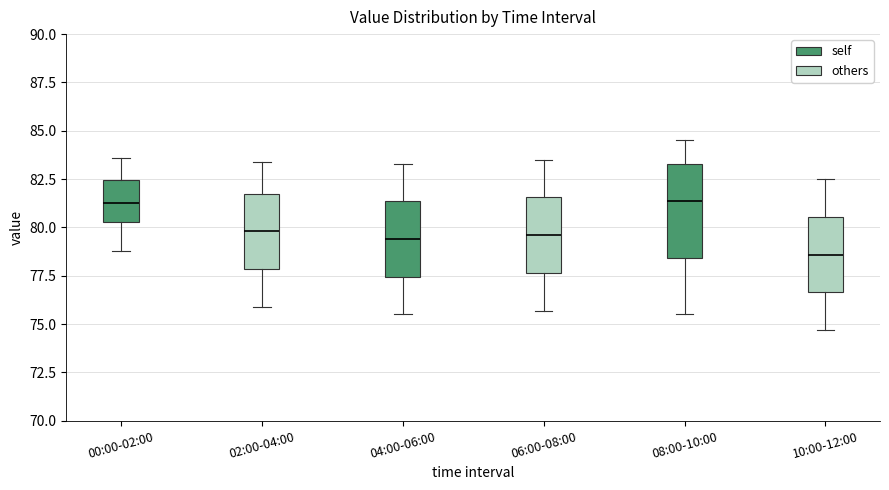

Which box is the tallest, from its lower edge to its upper edge?

08:00-10:00